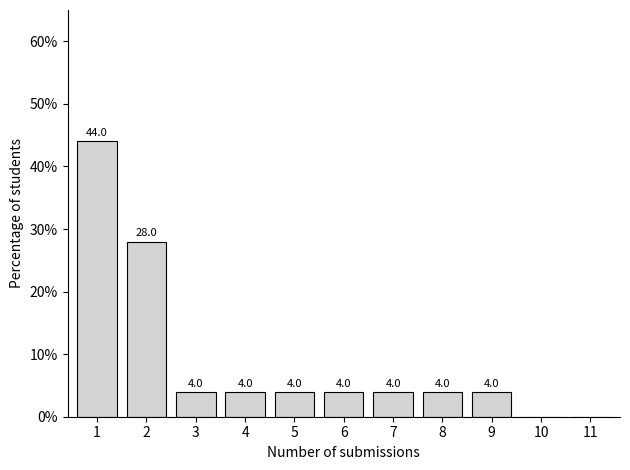

Reading left to right, list all the values displayed in this chart.

1=44.0	2=28.0	3=4.0	4=4.0	5=4.0	6=4.0	7=4.0	8=4.0	9=4.0	10=0.0	11=0.0